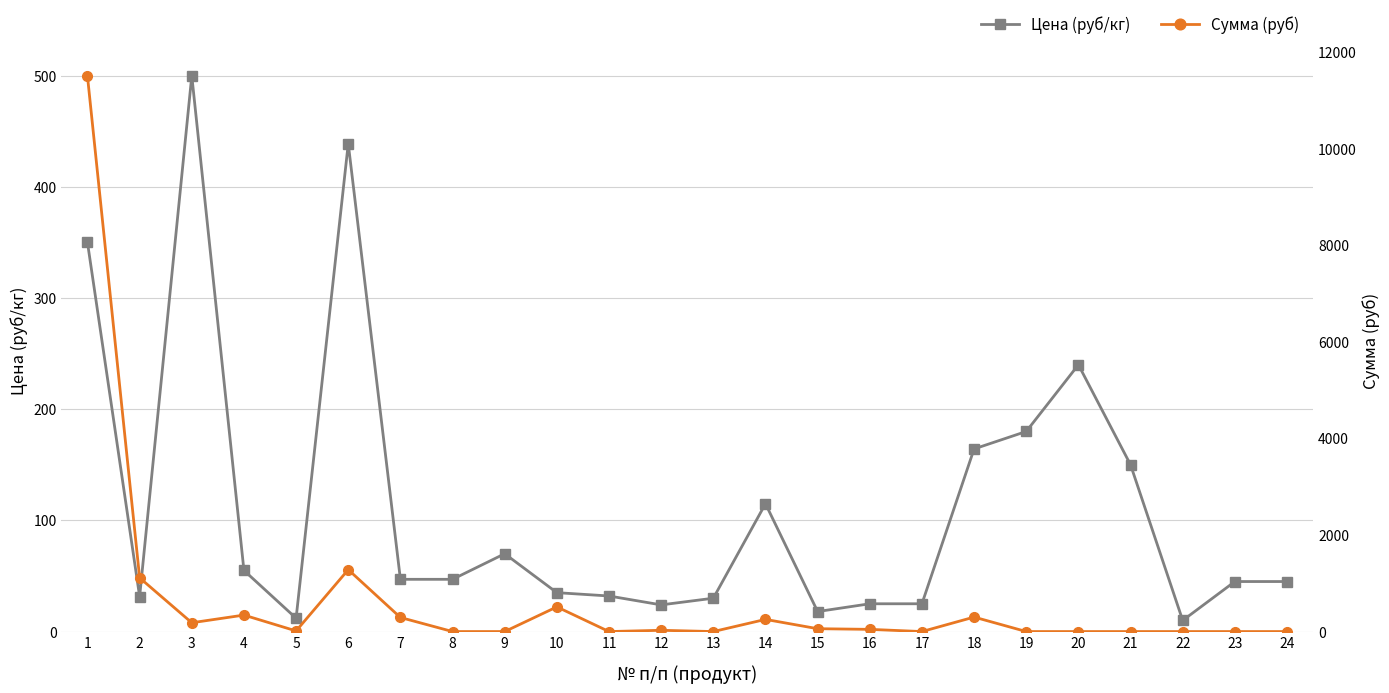

How many times do Цена (руб/кг) and Сумма (руб) cross each other?

11